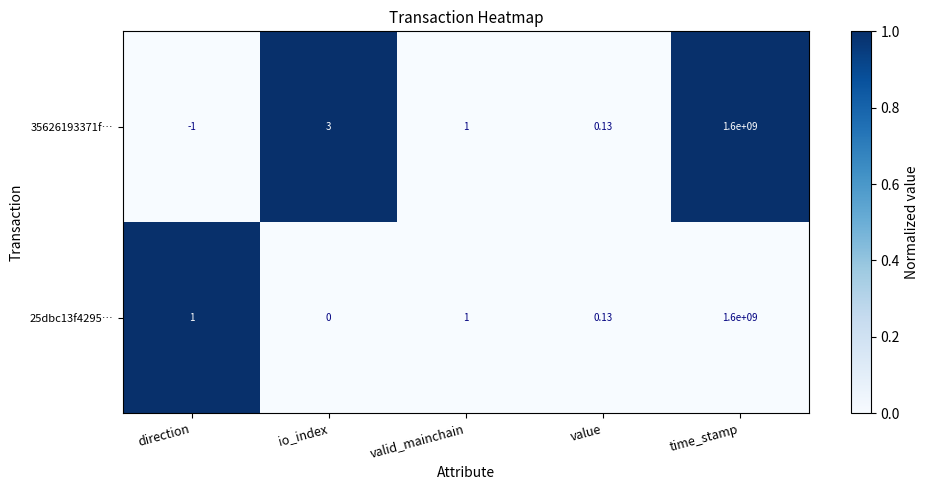

Which series has the largest range (max minus min)?

35626193371f…